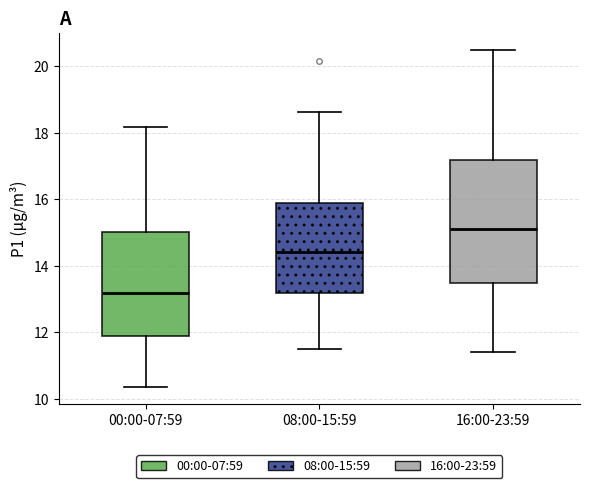

Reading left to right, transcribe this box plot: for each box, give where its median line is, the range the box spans, and where its two whiskers end, as read against the y-axis. The values are not printed on the chart, so give them approximately, as read against the axis.

00:00-07:59: median 13.2, box 12.0 to 15.0, whiskers 10.4 to 18.2
08:00-15:59: median 14.4, box 13.2 to 16.0, whiskers 11.6 to 18.6
16:00-23:59: median 15.2, box 13.6 to 17.2, whiskers 11.4 to 20.6